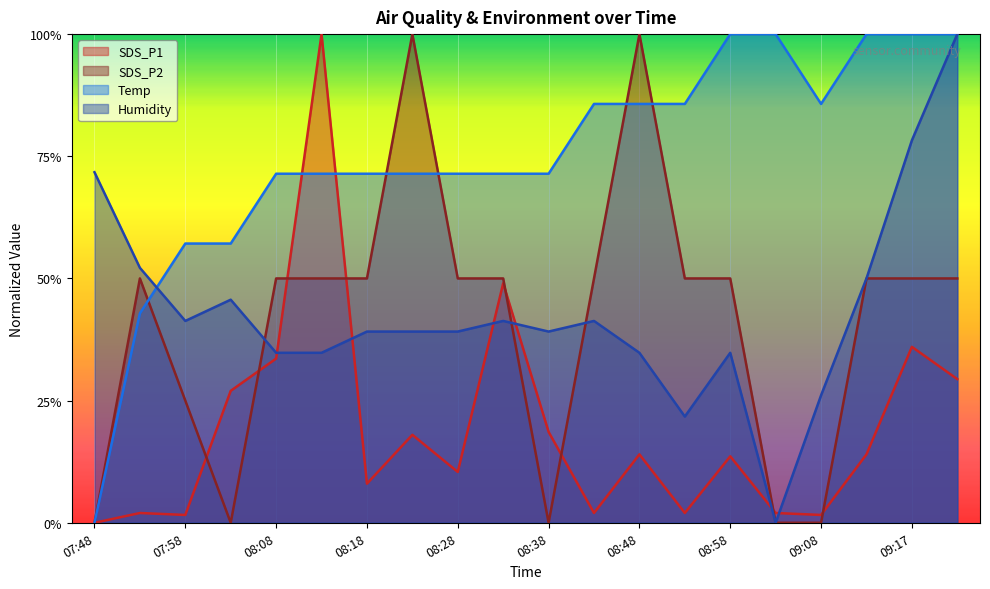

Reading left to right, transcribe all the data shown in this chart.

SDS_P1: 0.0	0.0	0.0	0.3	0.3	1.0	0.1	0.2	0.1	0.5	0.2	0.0	0.1	0.0	0.1	0.0	0.0	0.1	0.4	0.3
SDS_P2: 0.0	0.5	0.2	0.0	0.5	0.5	0.5	1.0	0.5	0.5	0.0	0.5	1.0	0.5	0.5	0.0	0.0	0.5	0.5	0.5
Temp: 0.0	0.4	0.6	0.6	0.7	0.7	0.7	0.7	0.7	0.7	0.7	0.9	0.9	0.9	1.0	1.0	0.9	1.0	1.0	1.0
Humidity: 0.7	0.5	0.4	0.5	0.3	0.3	0.4	0.4	0.4	0.4	0.4	0.4	0.3	0.2	0.3	0.0	0.3	0.5	0.8	1.0